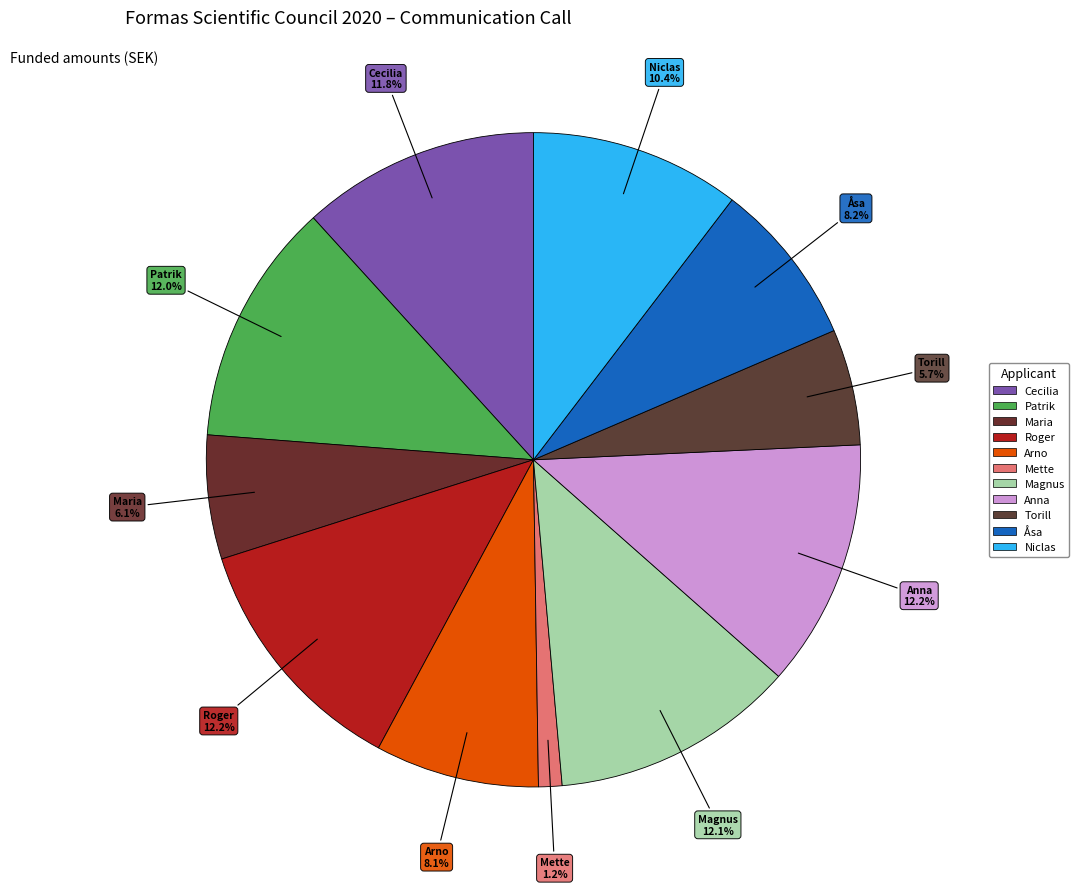

Is there any slice that represents more than half of the pie?

No